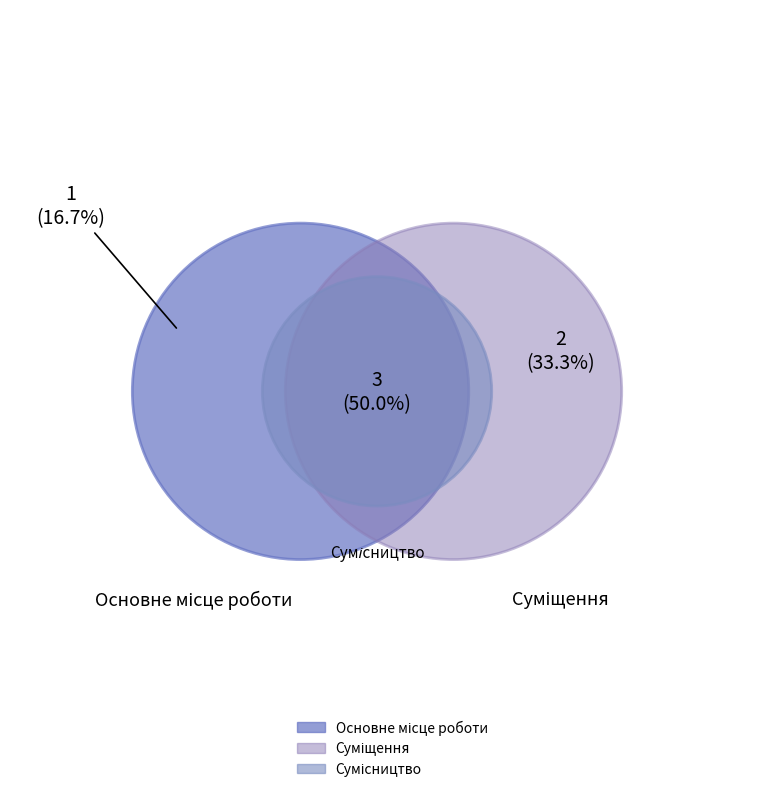

Count the number of slices in the pie.

3